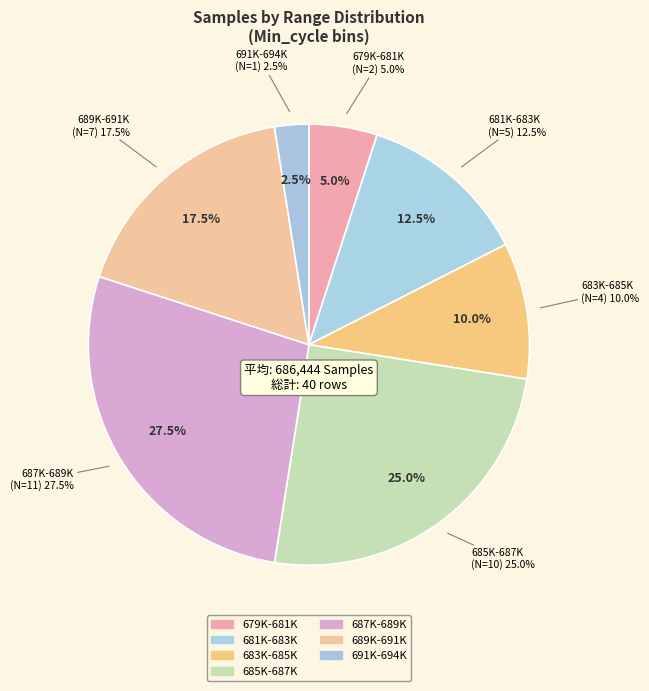

Is the sum of 28 and 28 greater than half?

No